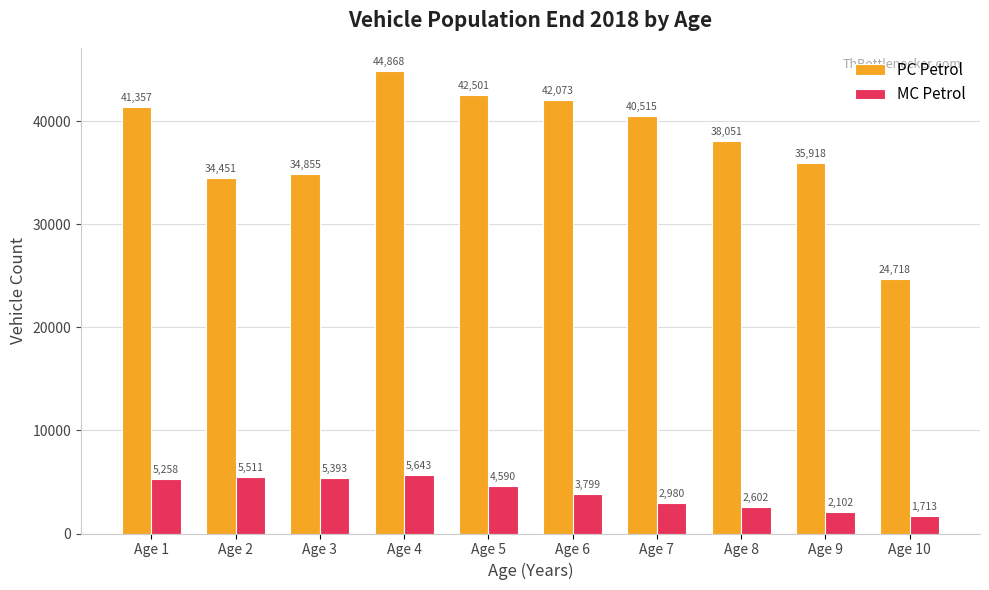

What is the sum of the MC Petrol values at Age 4 and Age 6?

9442